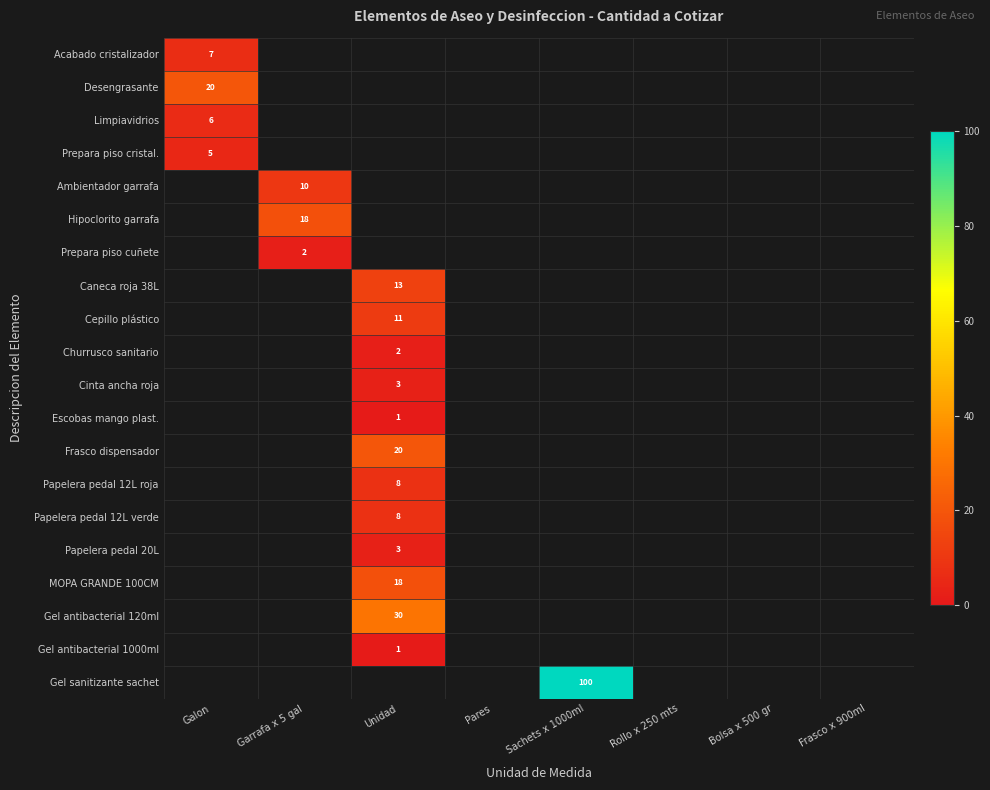

What is the difference between the highest and lowest values at Galon?

15.0